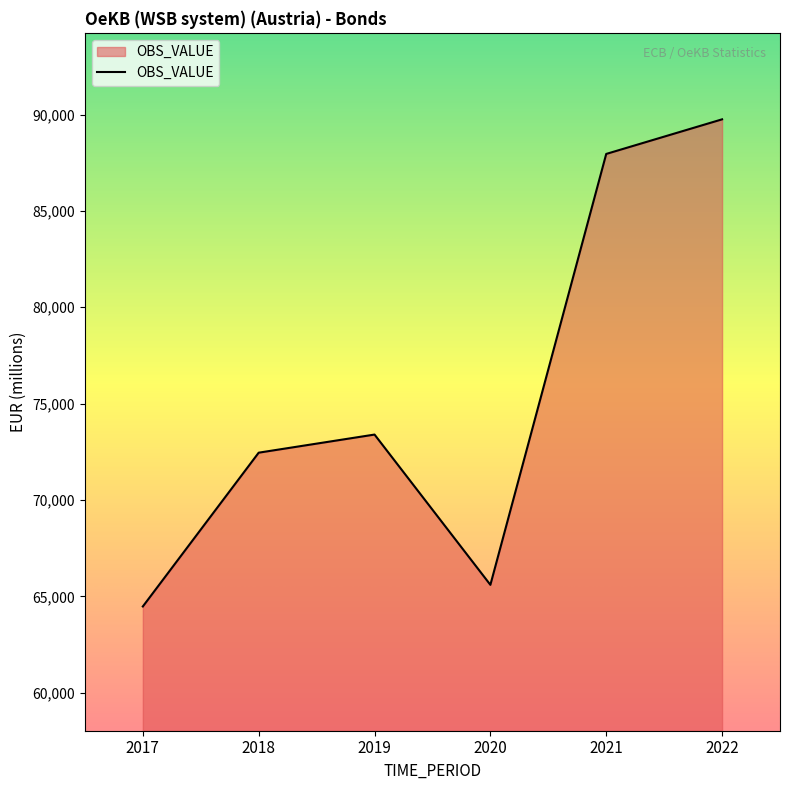

Which has a higher value, 2017 or 2022?

2022